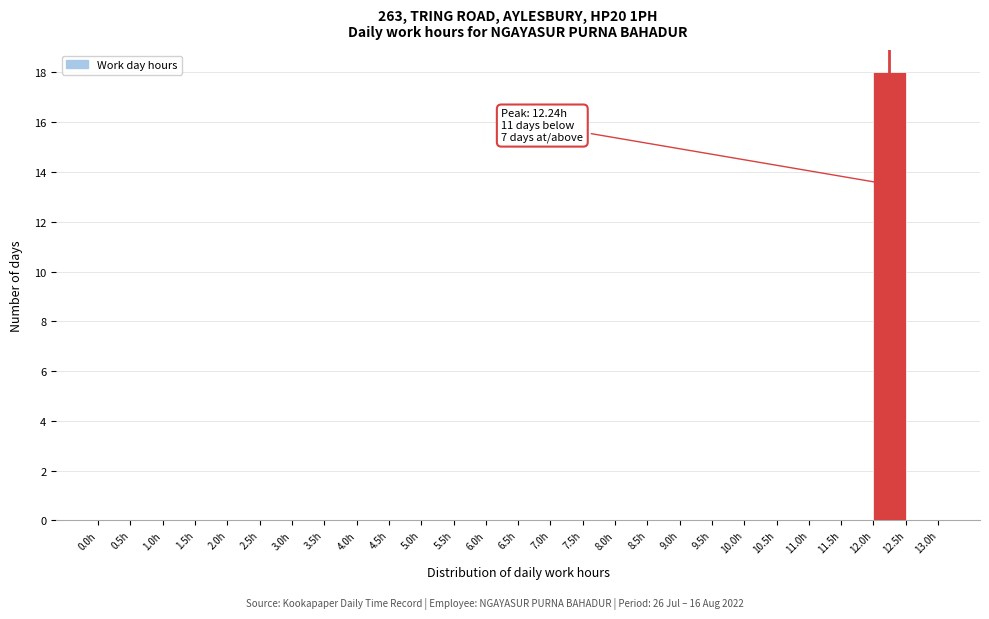

Which range on the x-axis has the tallest bar?

12.0 to 12.5